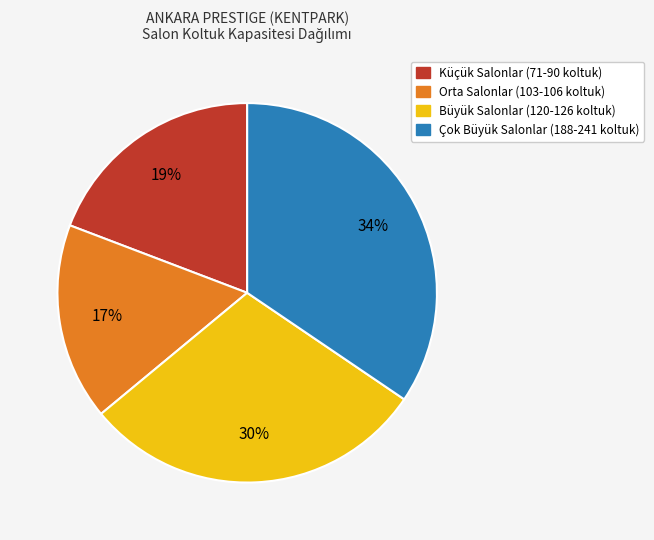

To the nearest percent, what is the average slice percentage?

25%